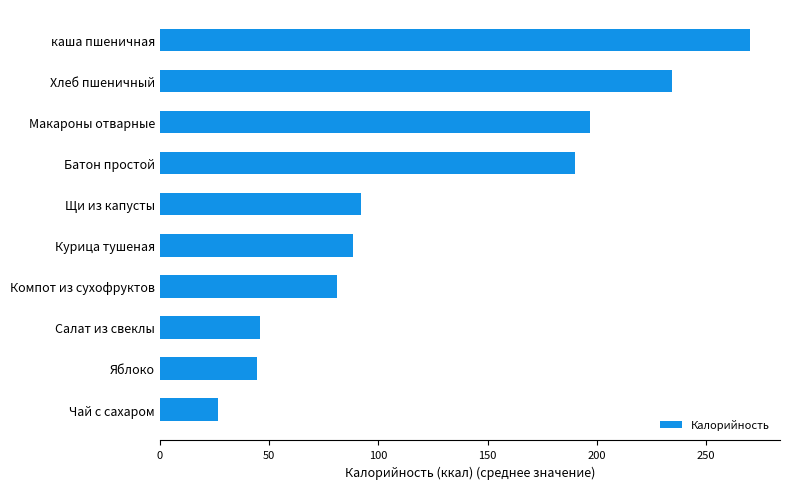

What is the average value?

127.0